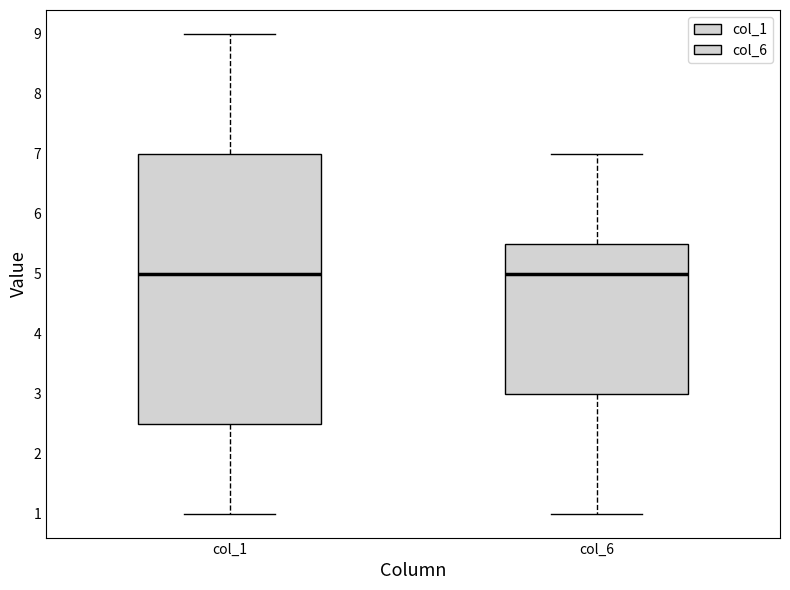

Reading left to right, read every box against the y-axis: the position of its median line, the range the box covers, and the ends of its whiskers. The values are not printed on the chart, so give them approximately, as read against the axis.

col_1: median 5.0, box 2.5 to 7.0, whiskers 1.0 to 9.0
col_6: median 5.0, box 3.0 to 5.5, whiskers 1.0 to 7.0